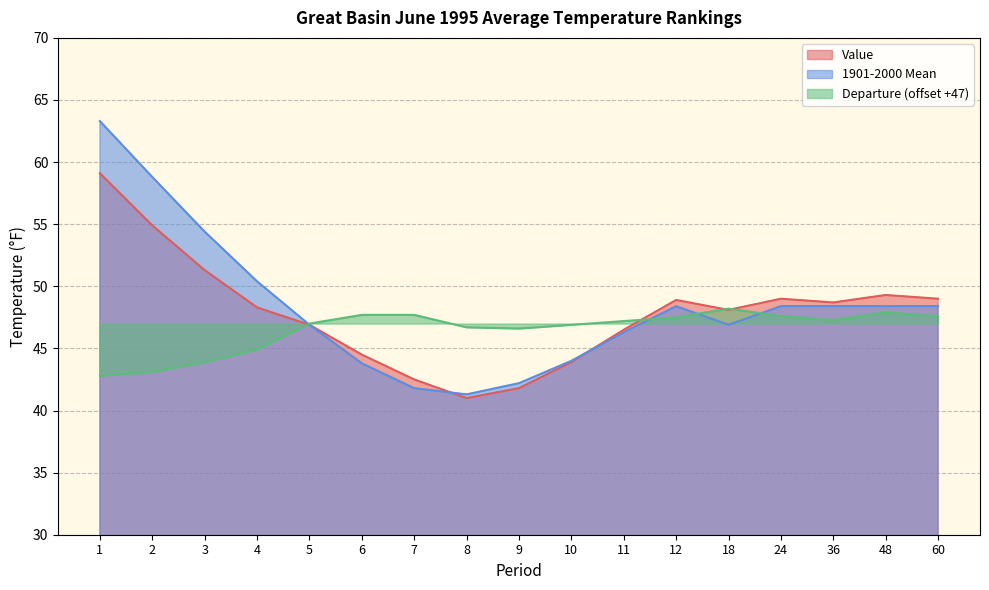

At how many categories does at least one series exceed 54?

3